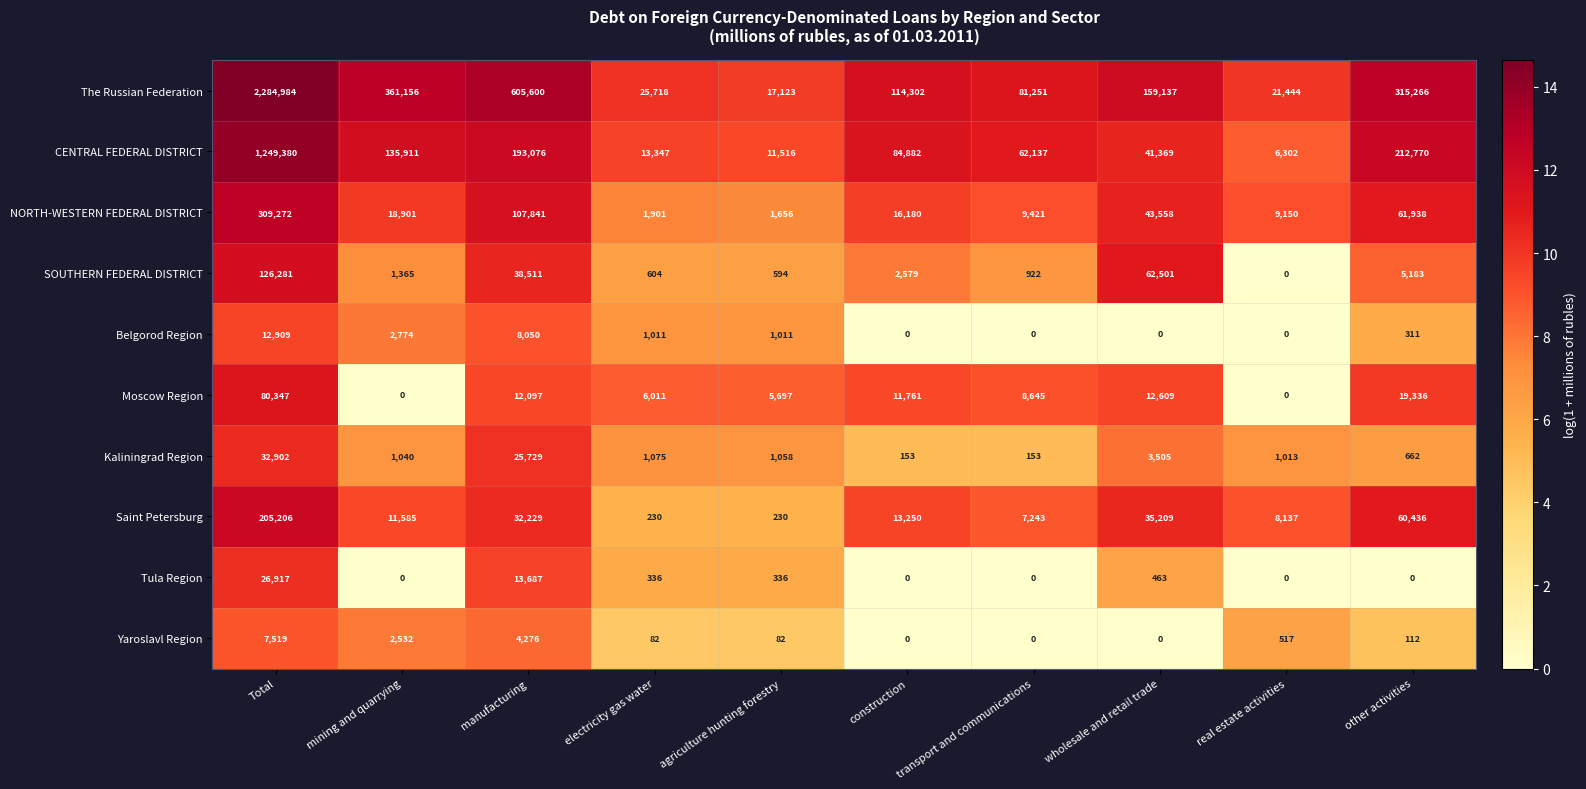

What is the sum of the SOUTHERN FEDERAL DISTRICT values at other activities and manufacturing?

43694